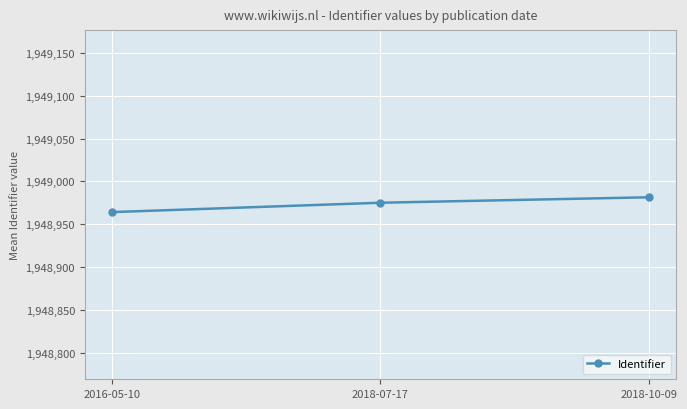

What is the change in value from 2016-05-10 to 2018-10-09?

+17.3